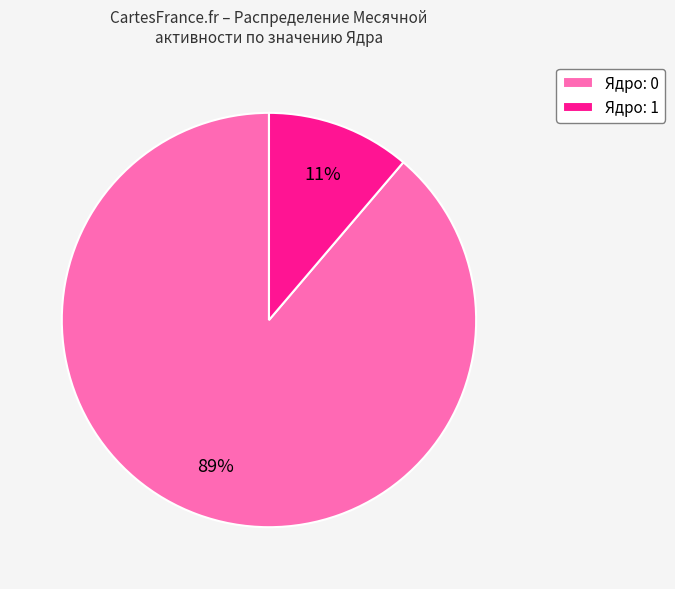

How many slices are in this pie chart?

2